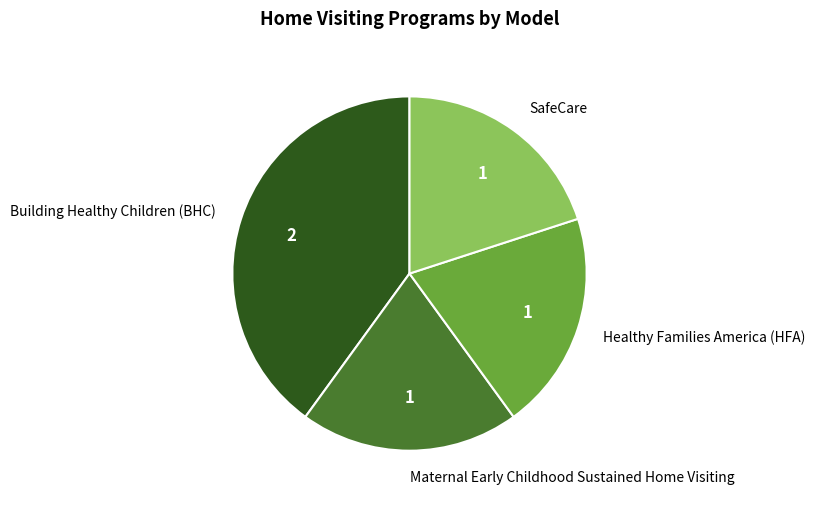

The Healthy Families America (HFA) slice represents 20% of the pie. True or false?

True